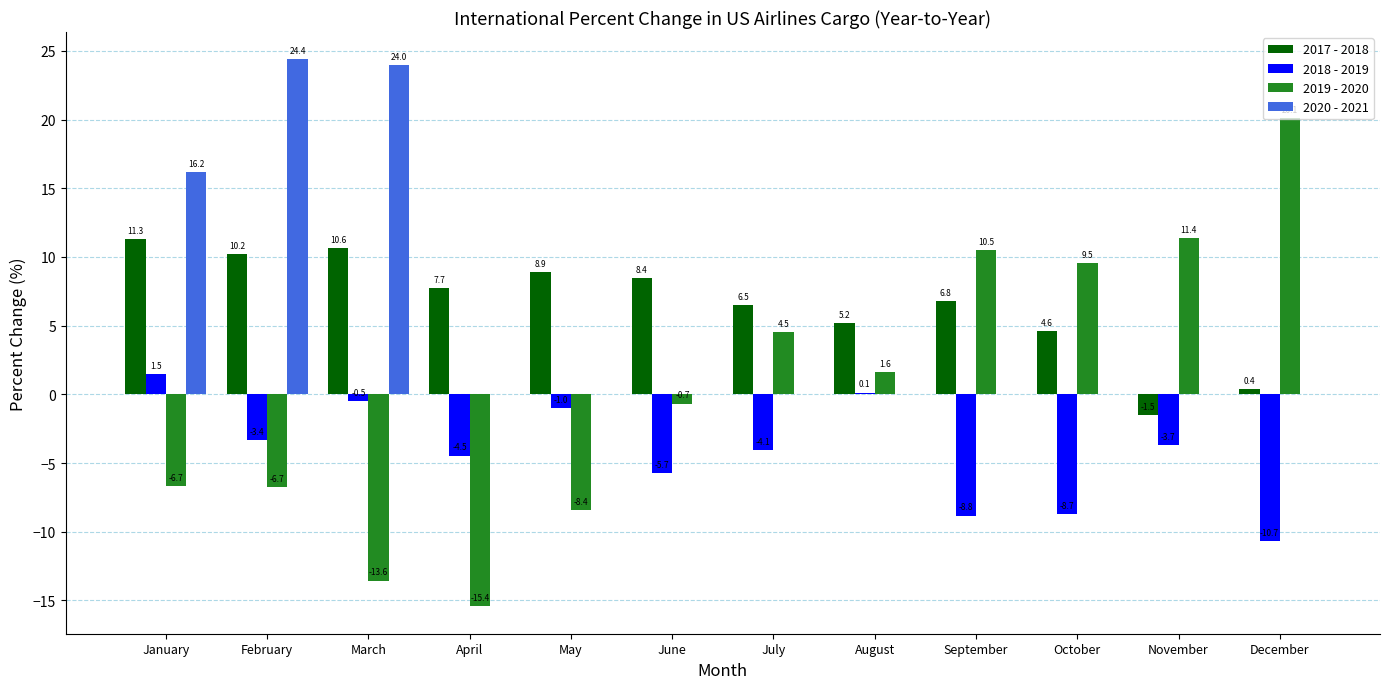

Reading right to left, extract all data points from this chart.

2017 - 2018: 0.4	-1.5	4.6	6.8	5.2	6.5	8.4	8.9	7.7	10.6	10.2	11.3
2018 - 2019: -10.7	-3.7	-8.7	-8.8	0.1	-4.1	-5.7	-1.0	-4.5	-0.5	-3.4	1.5
2019 - 2020: 20.1	11.4	9.5	10.5	1.6	4.5	-0.7	-8.4	-15.4	-13.6	-6.7	-6.7
2020 - 2021: 0.0	0.0	0.0	0.0	0.0	0.0	0.0	0.0	0.0	24.0	24.4	16.2